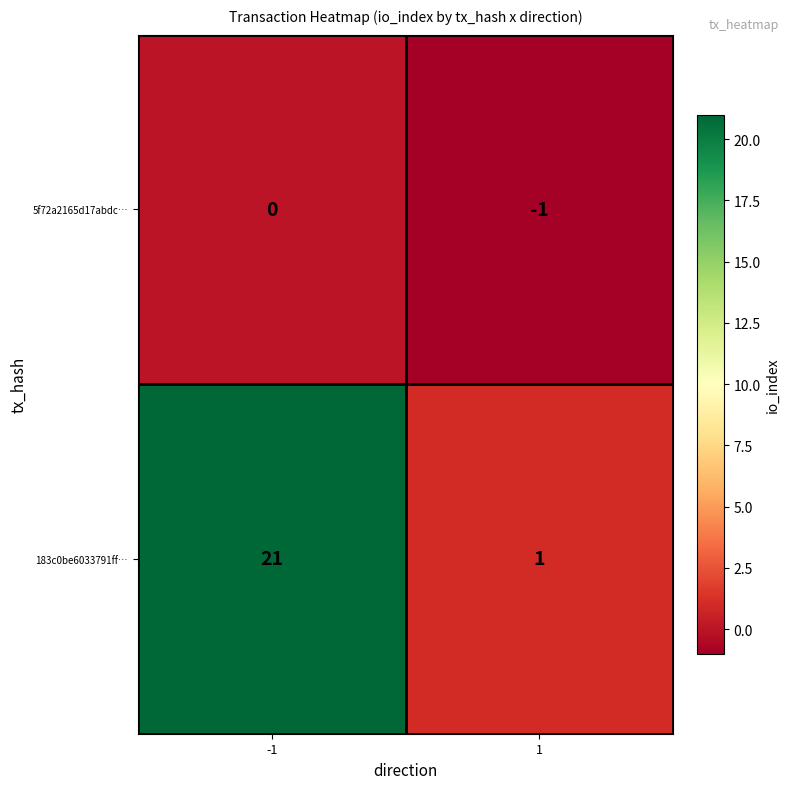

At 1, list the series in order from largest to smallest.

183c0be6033791ff…, 5f72a2165d17abdc…